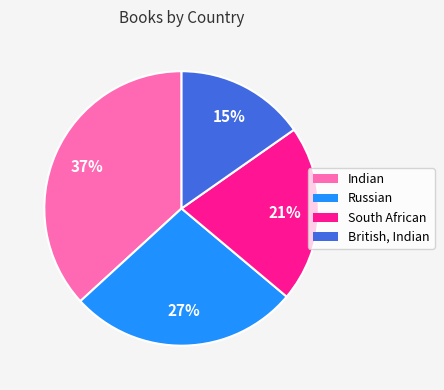

Is Indian the majority of the pie?

No